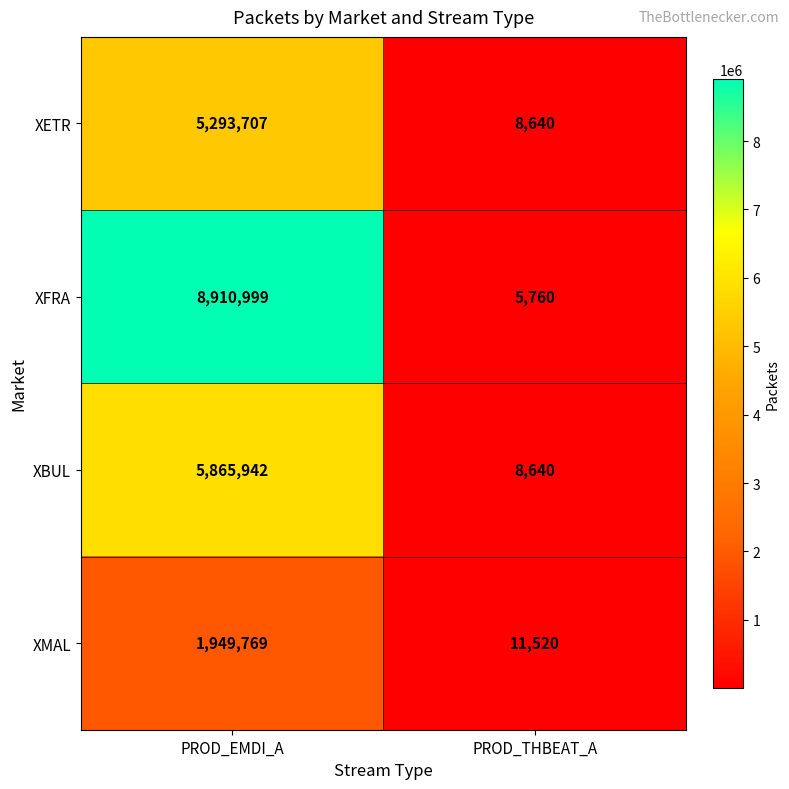

What is the difference between the maximum and minimum values in the XBUL series?

5857302